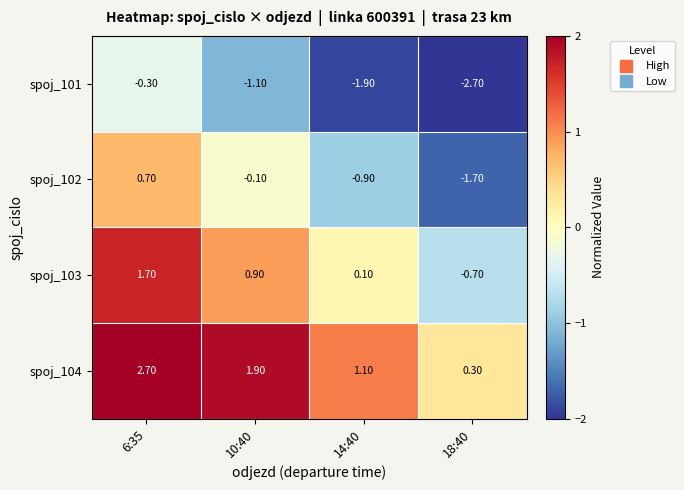

Rank the series by their average value, from lowest to highest.

spoj_101, spoj_102, spoj_103, spoj_104